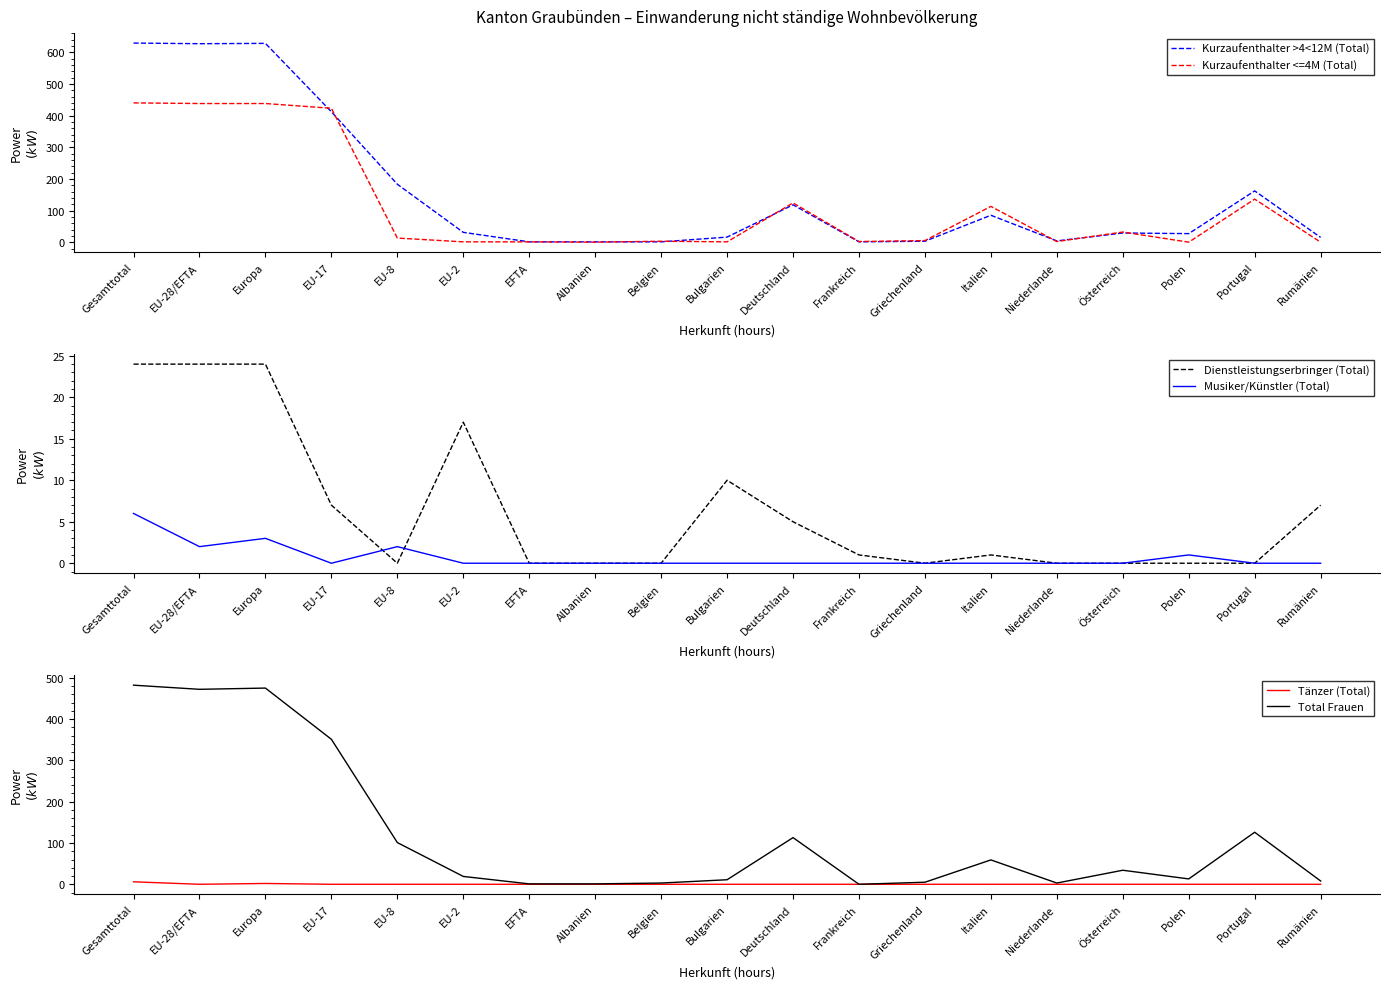

At which label does Kurzaufenthalter <=4M (Total) first exceed 5?

Gesamttotal